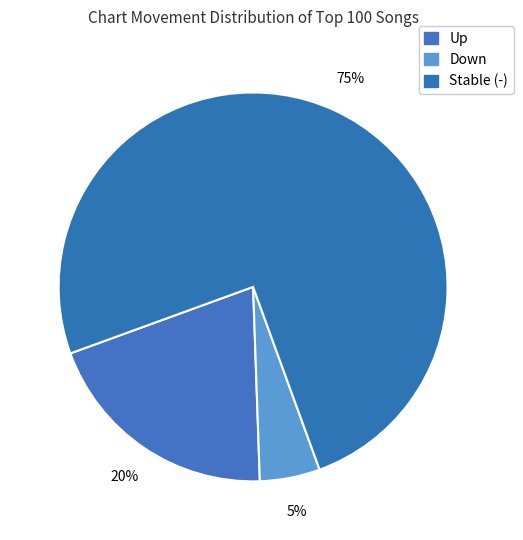

To the nearest percent, what is the average slice percentage?

33%